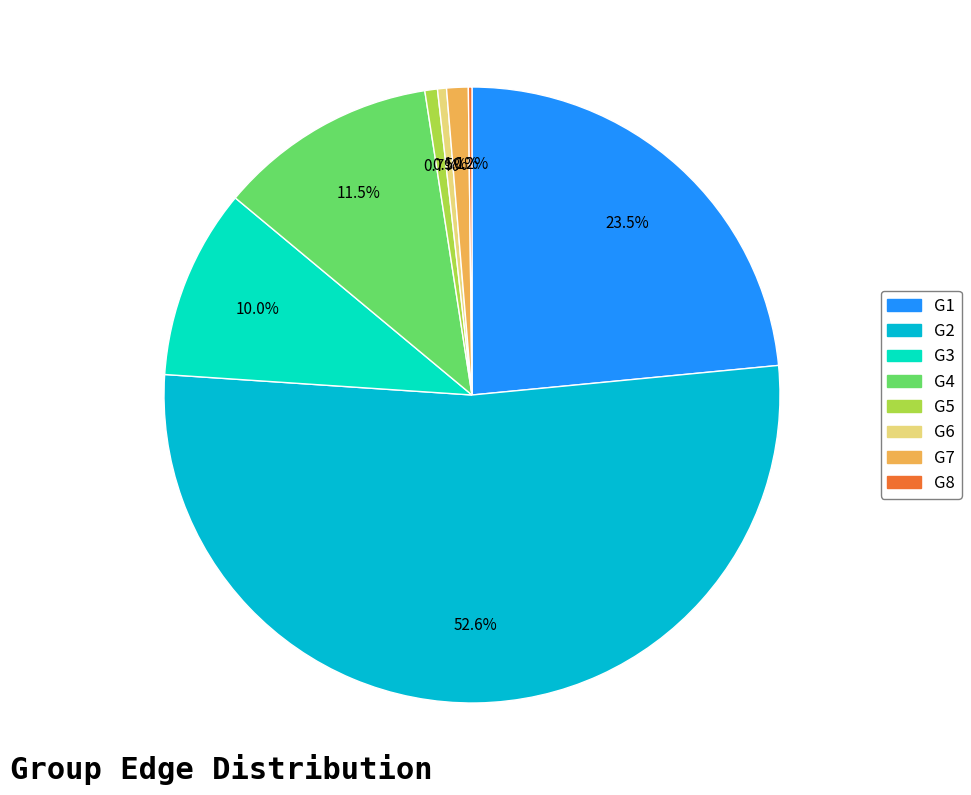

Is the sum of G2 and G7 greater than half?

Yes